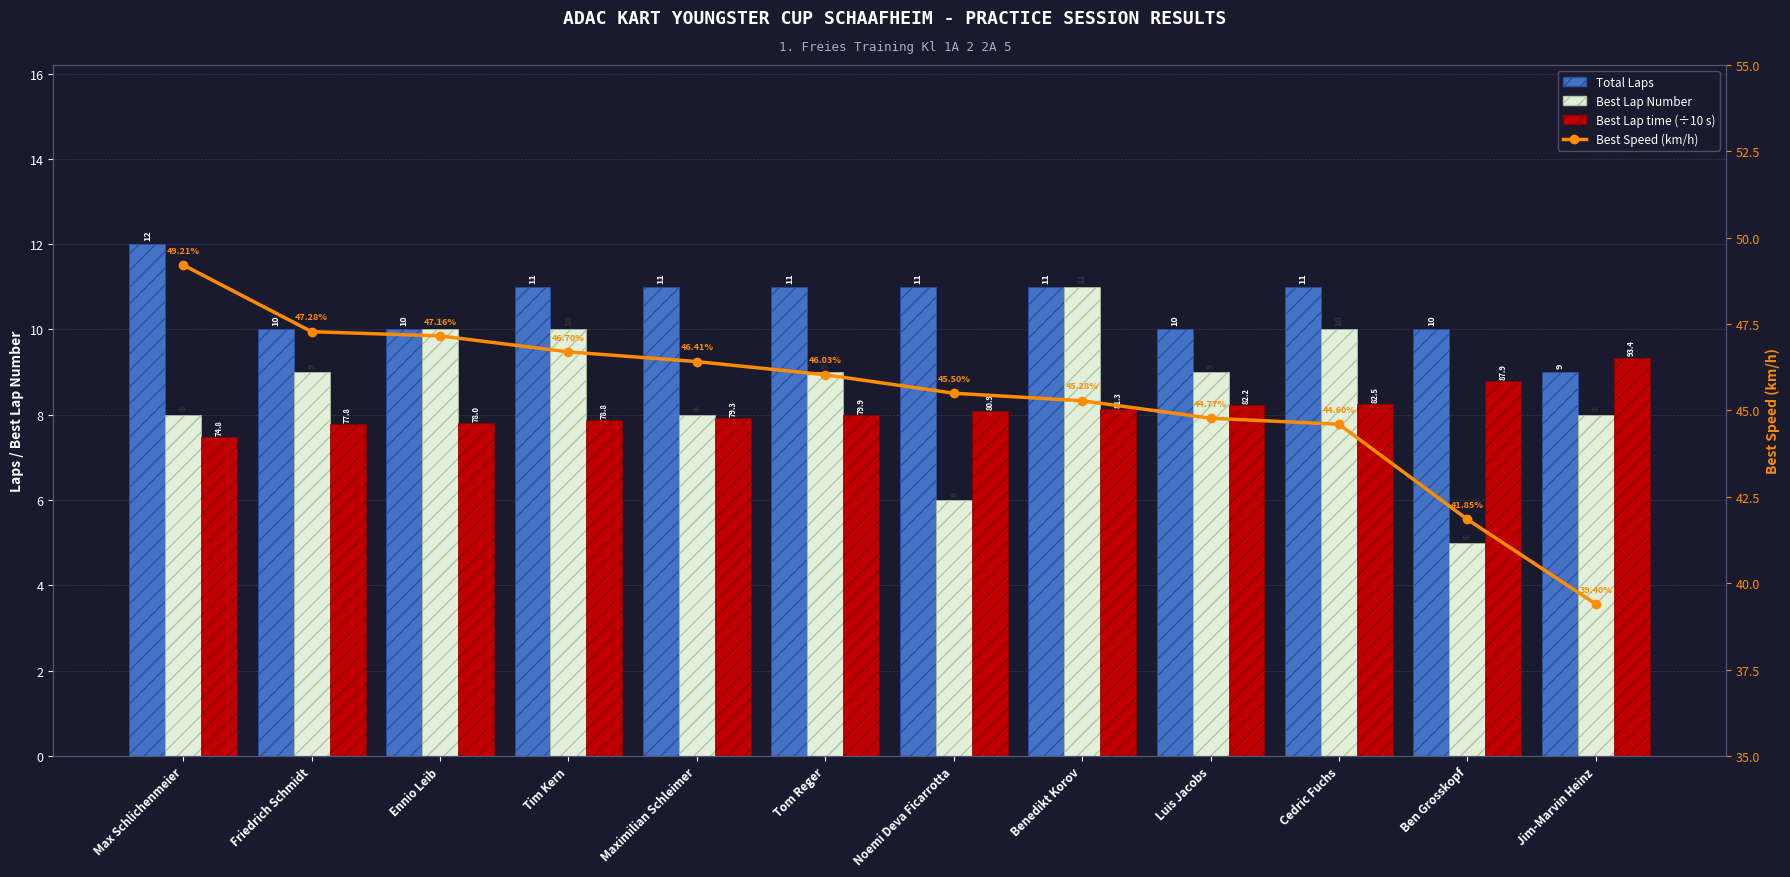

What is the difference between the maximum and minimum values in the Best Lap time (÷10 s) series?

1.9